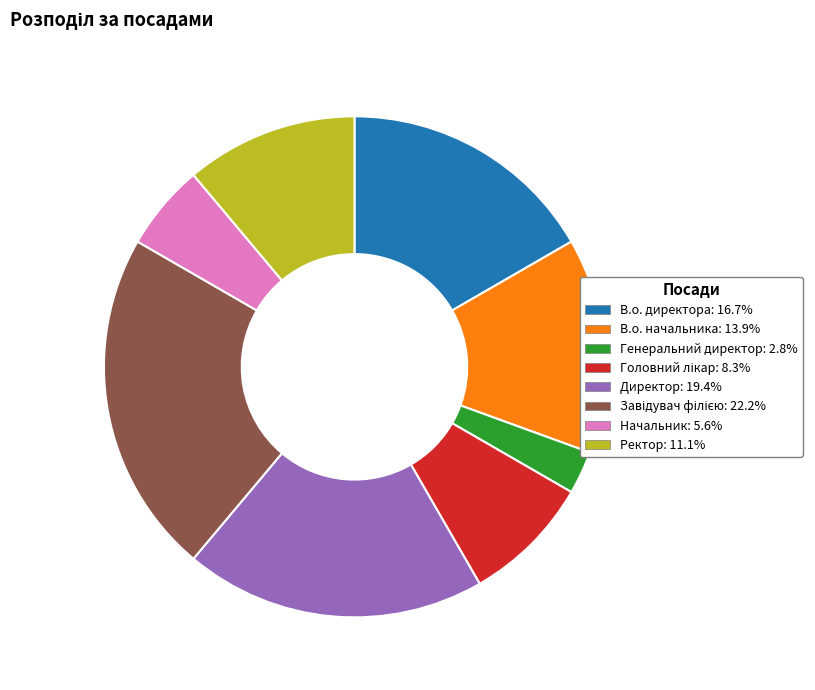

Do Ректор and В.о. директора together represent more than half of the pie?

No